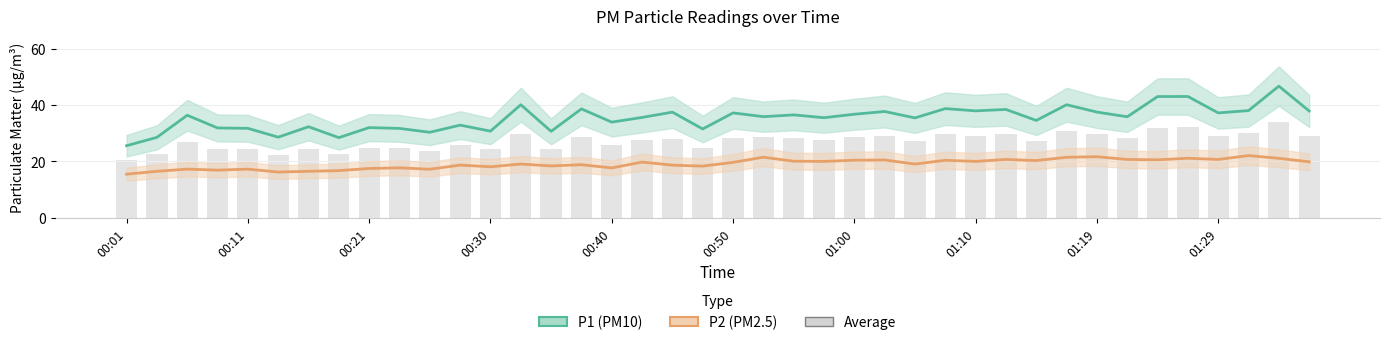

The value of P1 (PM10) at 00:50 is 37.2. True or false?

True